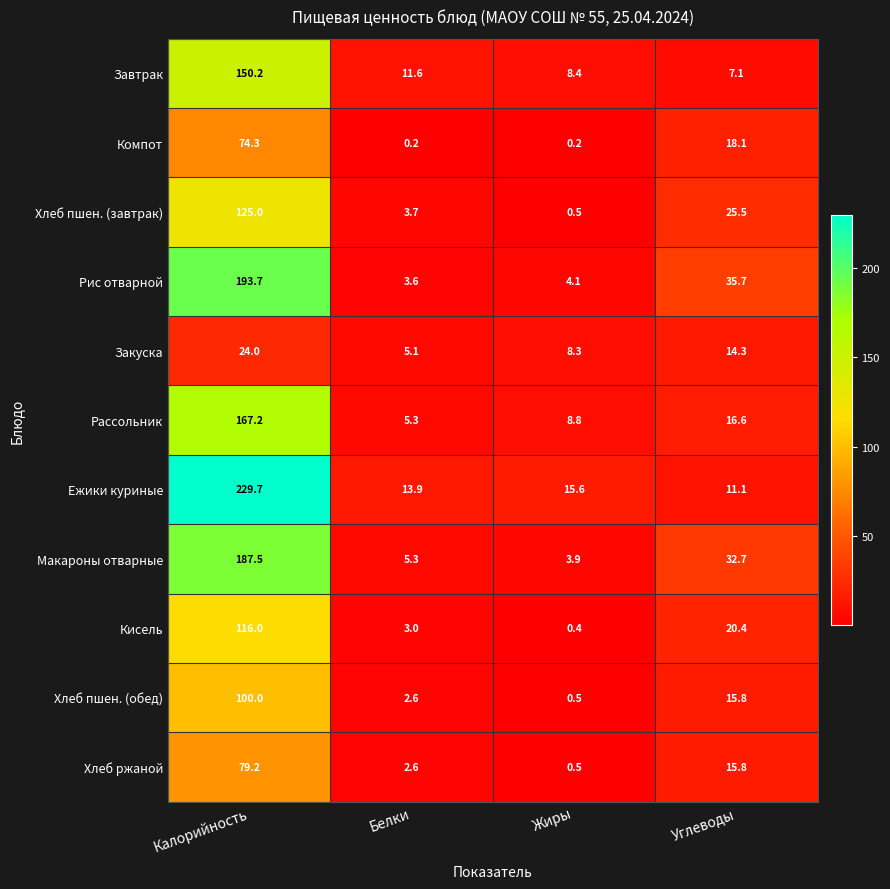

The value of Макароны отварные at Калорийность is 117.6. True or false?

False